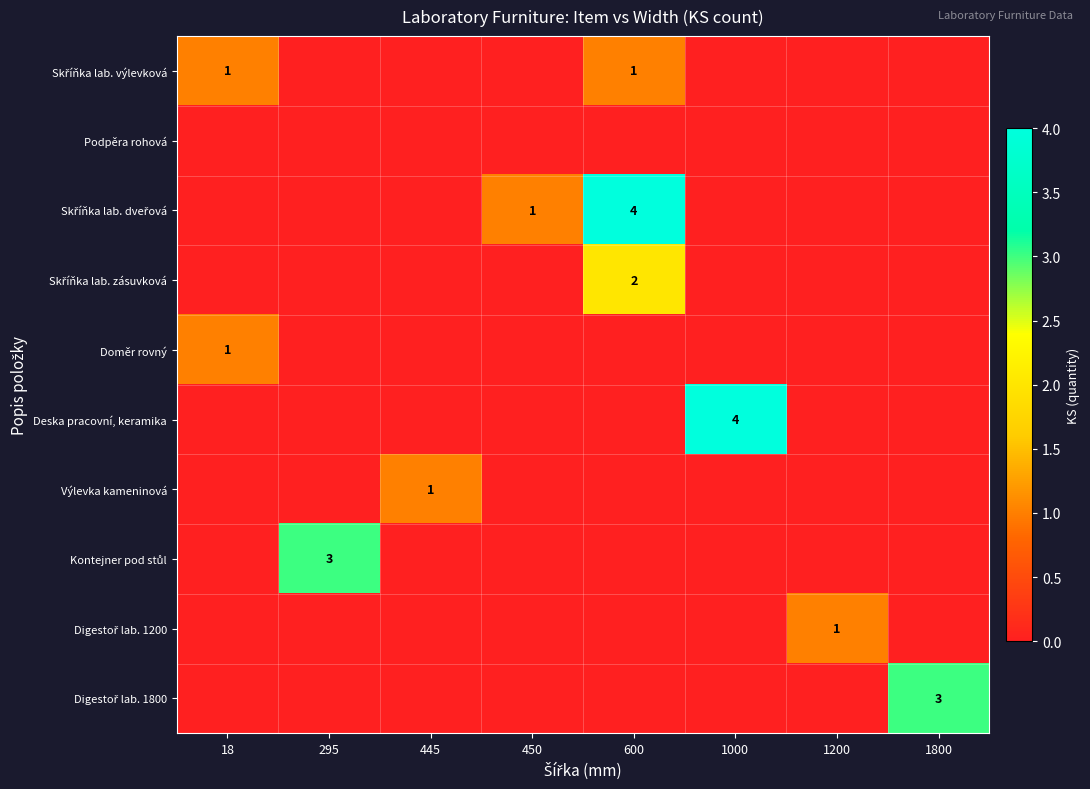

Rank the series by their maximum value, from lowest to highest.

Podpěra rohová, Skříňka lab. výlevková, Doměr rovný, Výlevka kameninová, Digestoř lab. 1200, Skříňka lab. zásuvková, Kontejner pod stůl, Digestoř lab. 1800, Skříňka lab. dveřová, Deska pracovní, keramika